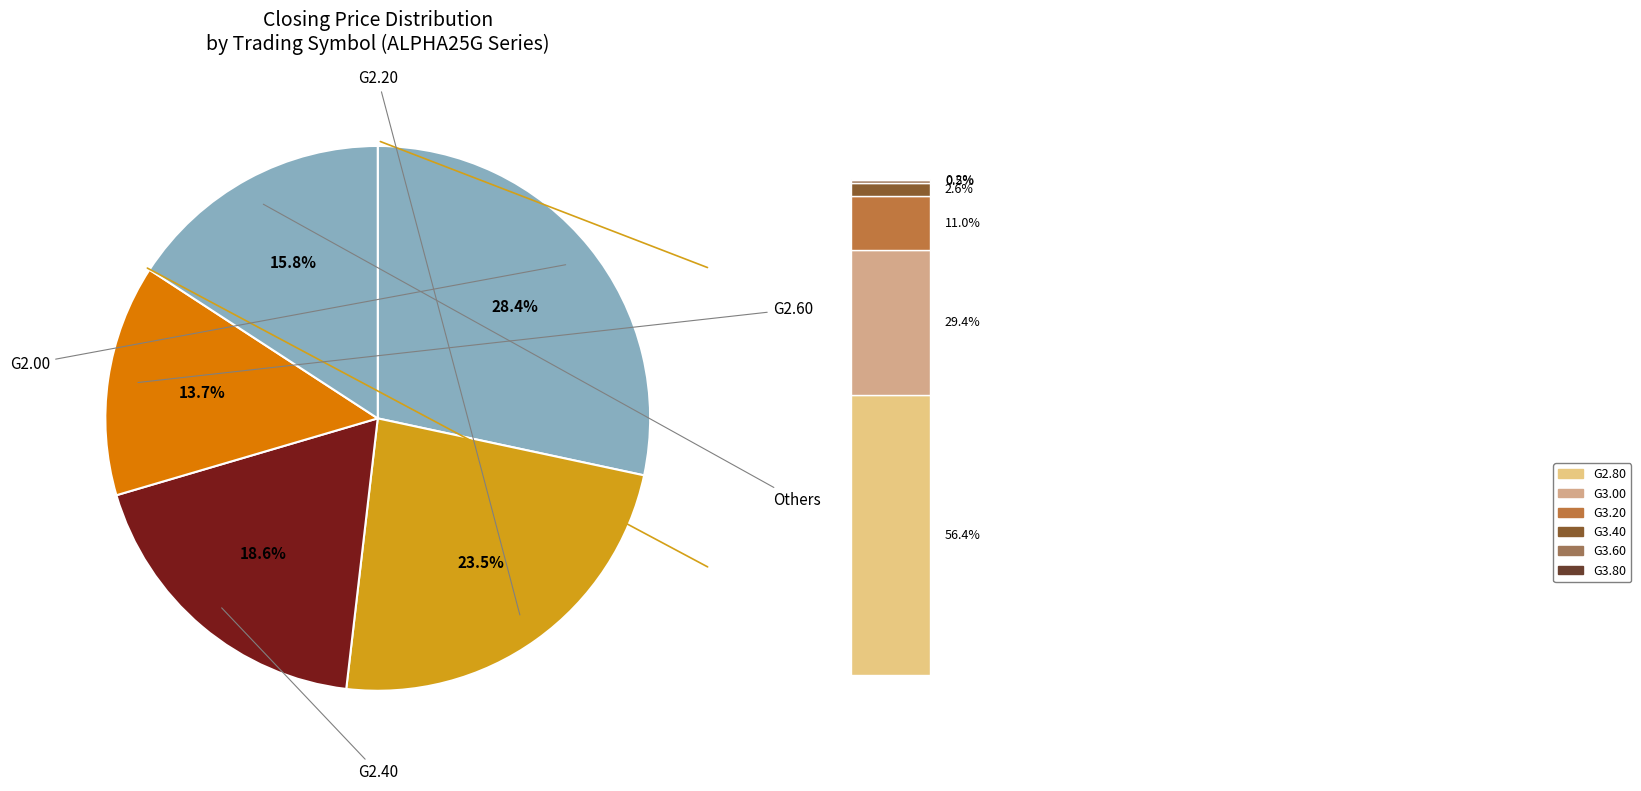

True or false: ALPHA25G3.00 accounts for 16% of the total.

False